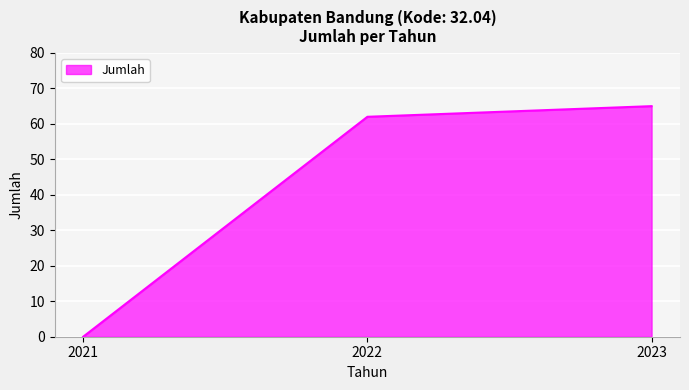

What is the average value?

42